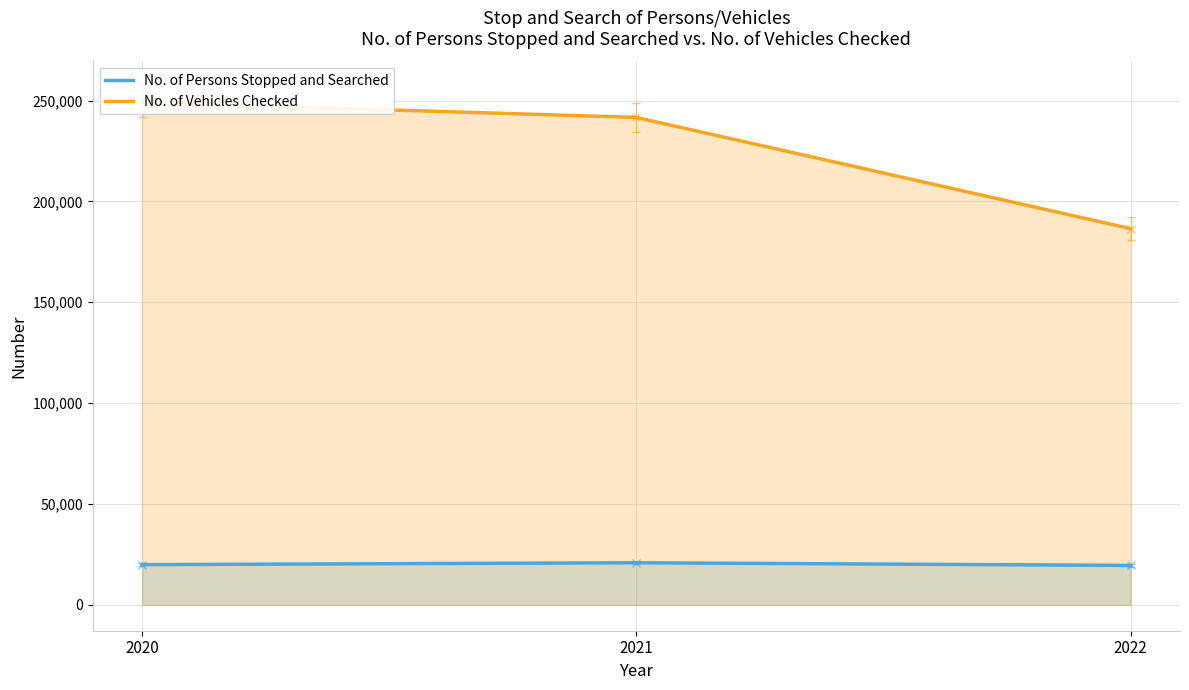

Count the number of categories in the chart.

3